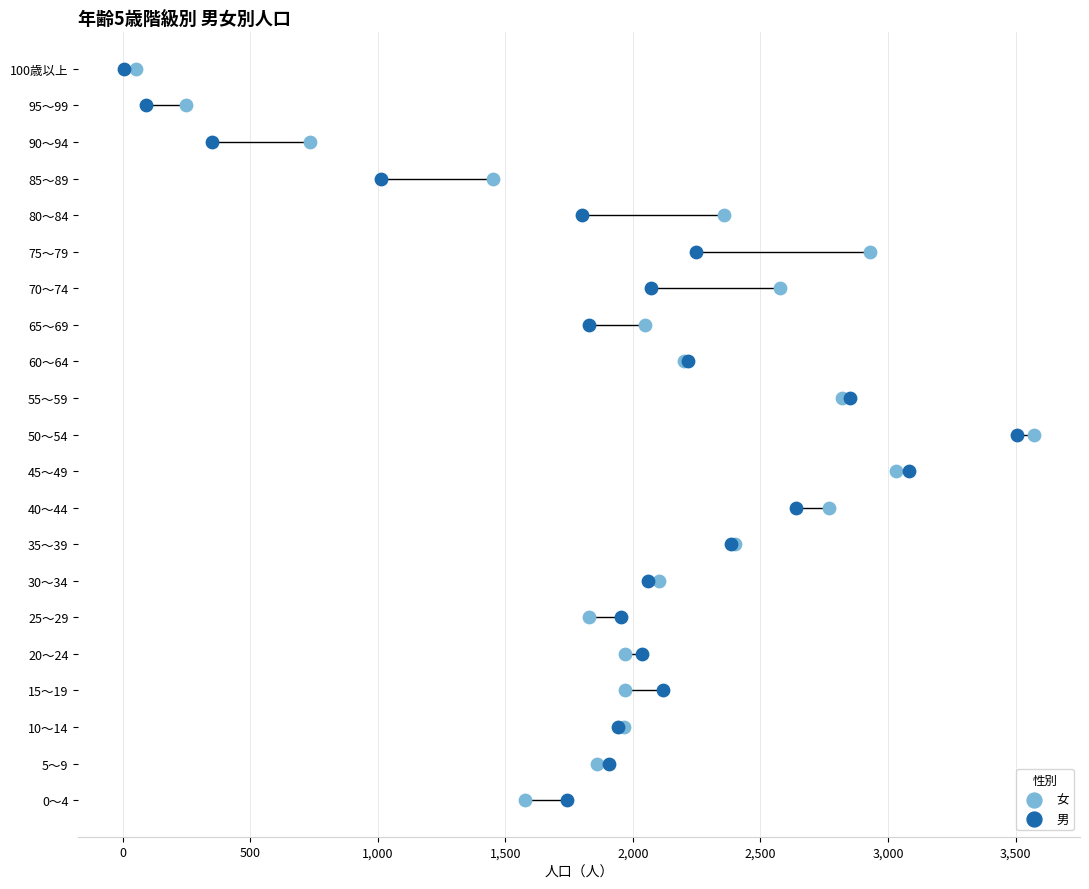

Which series has the largest Y range (max minus min)?

女